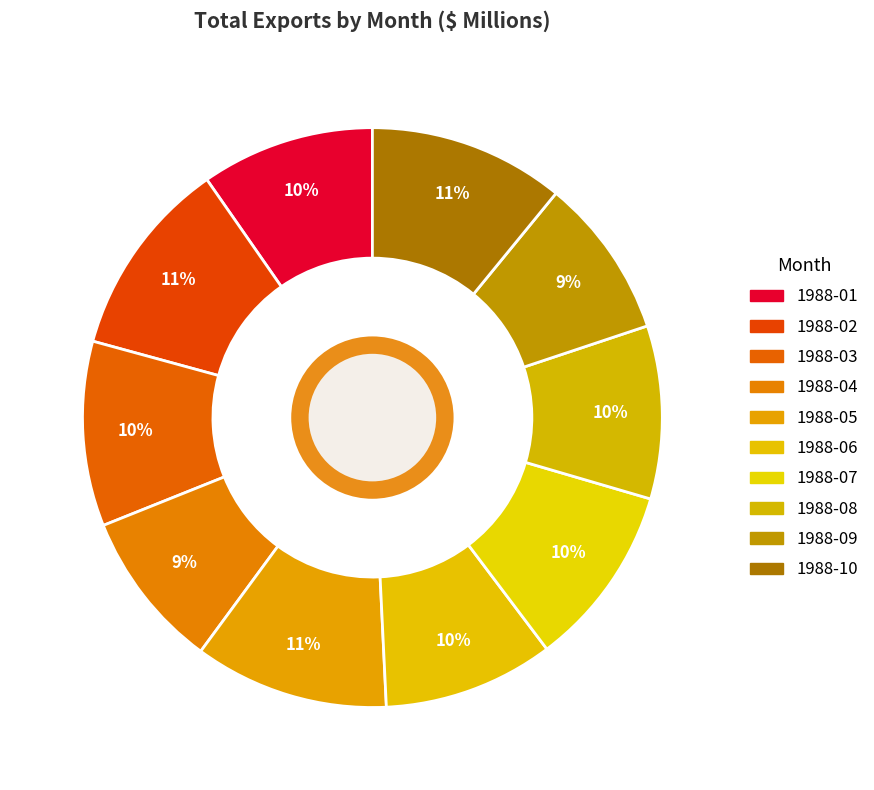

Is it true that 1988-08 is 10% of the pie?

True